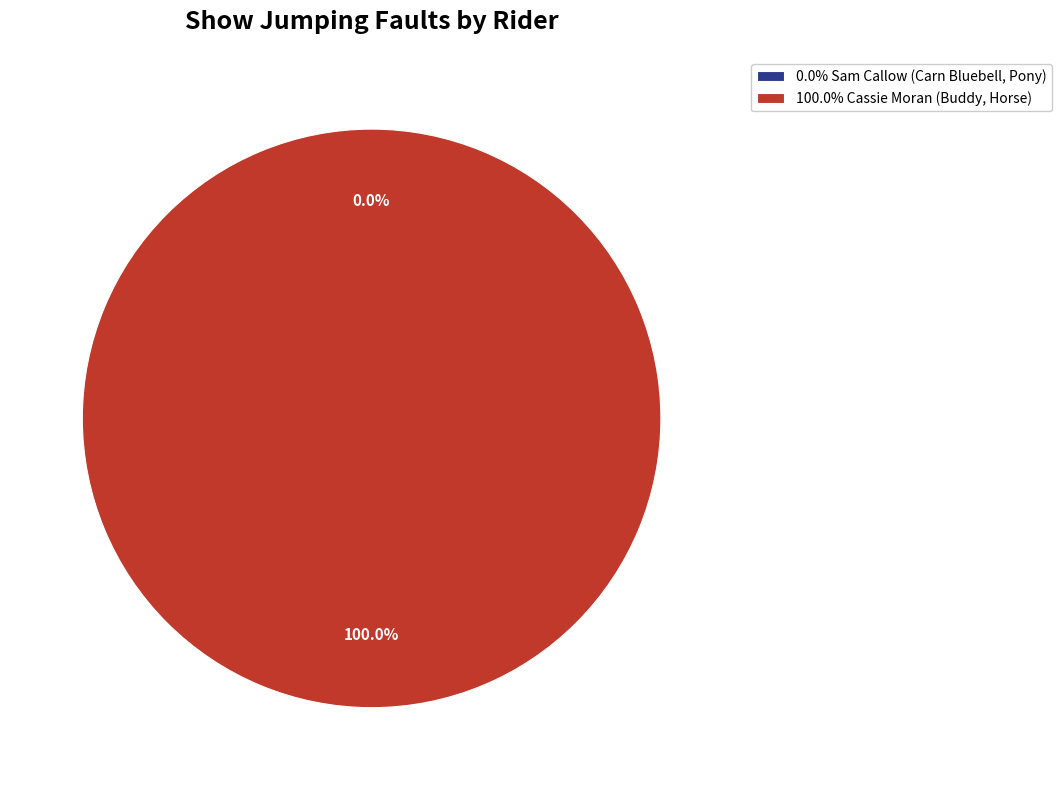

To the nearest percent, what percentage of the pie is Cassie Moran (Buddy, Horse)?

100%